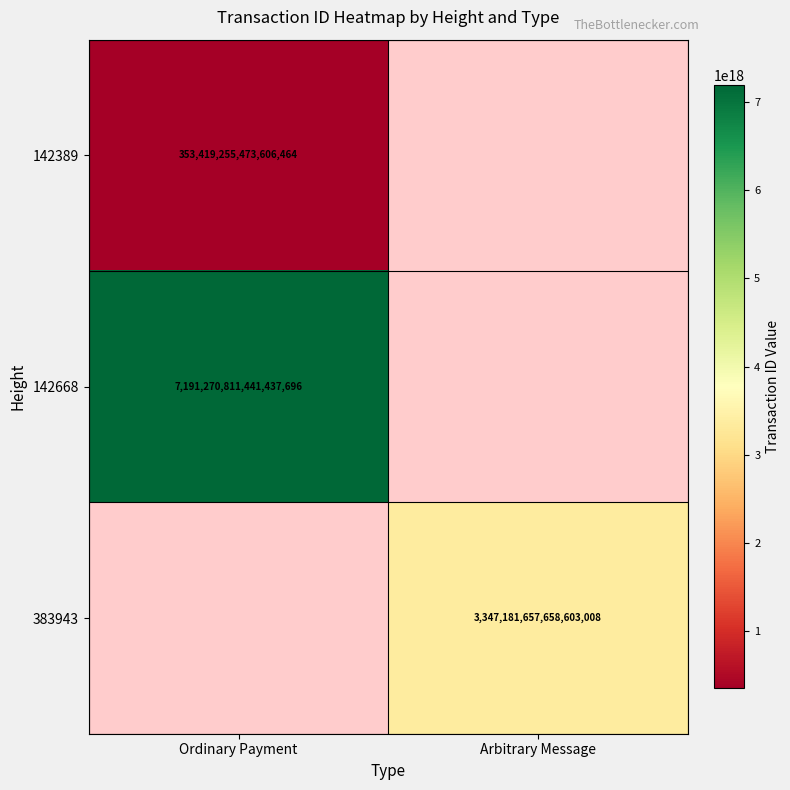

Is the value of 383943 at Arbitrary Message greater than the value of 142389 at Ordinary Payment?

Yes